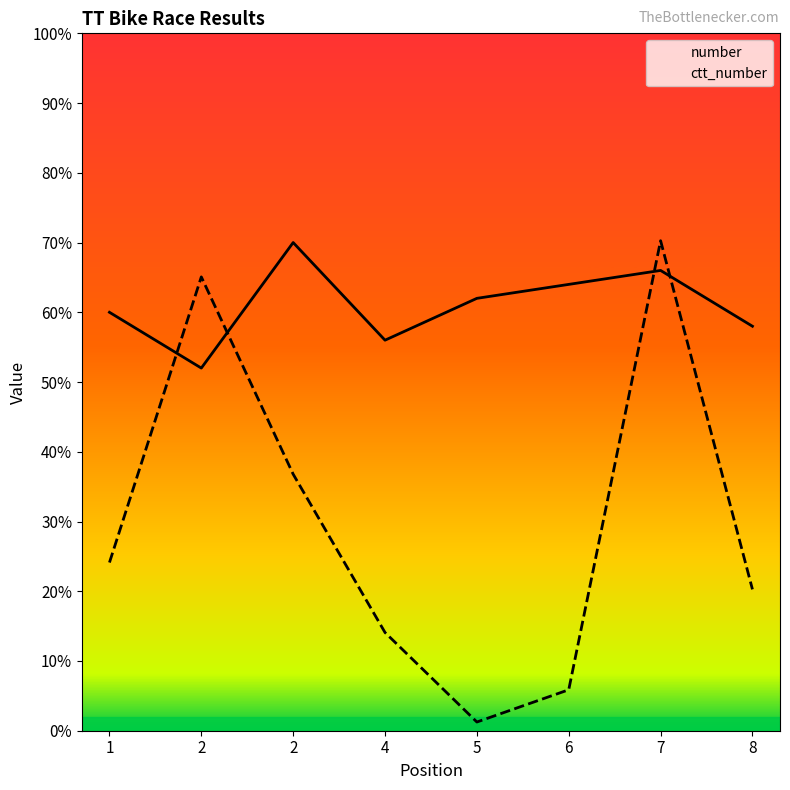

At which category does the chart reach its peak across all series?

7